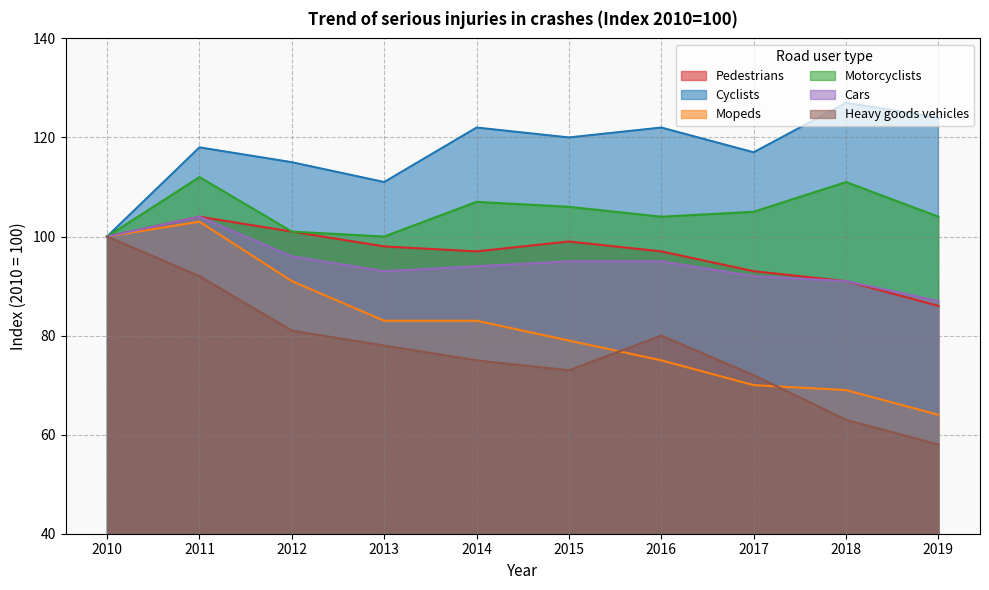

True or false: Pedestrians and Motorcyclists intersect in this chart.

False